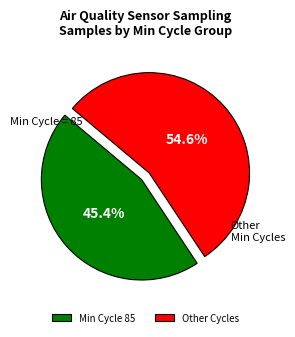

Which has a higher value, Other Cycles or Min Cycle 85?

Other Cycles